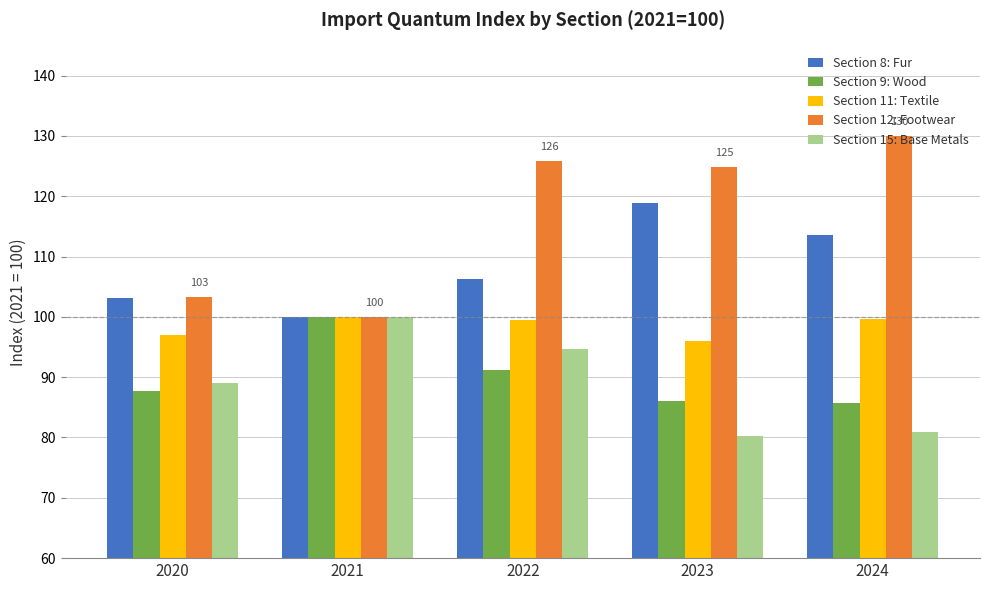

What is the average value of the Section 11: Textile series?

98.4